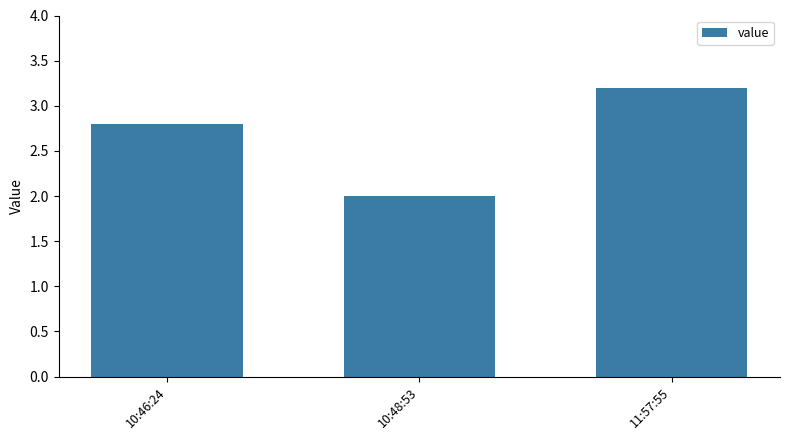

Reading left to right, what are all the values shown in this chart?

10:46:24=2.8	10:48:53=2.0	11:57:55=3.2